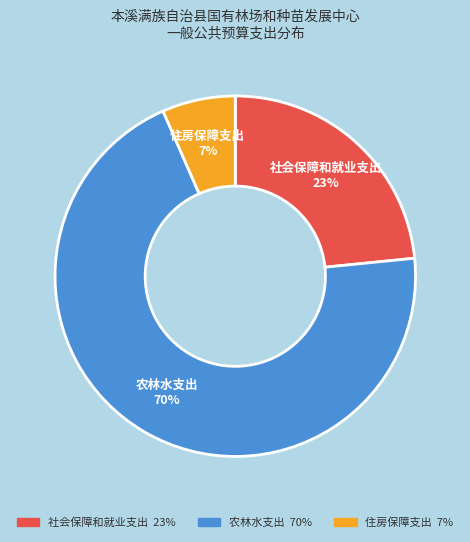

Approximately how many times larger is the value at 住房保障支出 compared to 社会保障和就业支出?

0.3